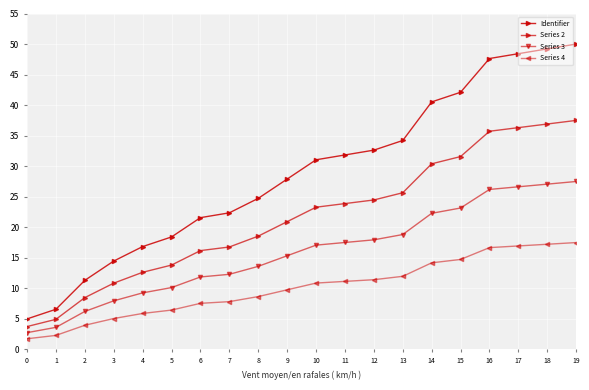

What is the spread (max minus min) of values at 13?

22.2